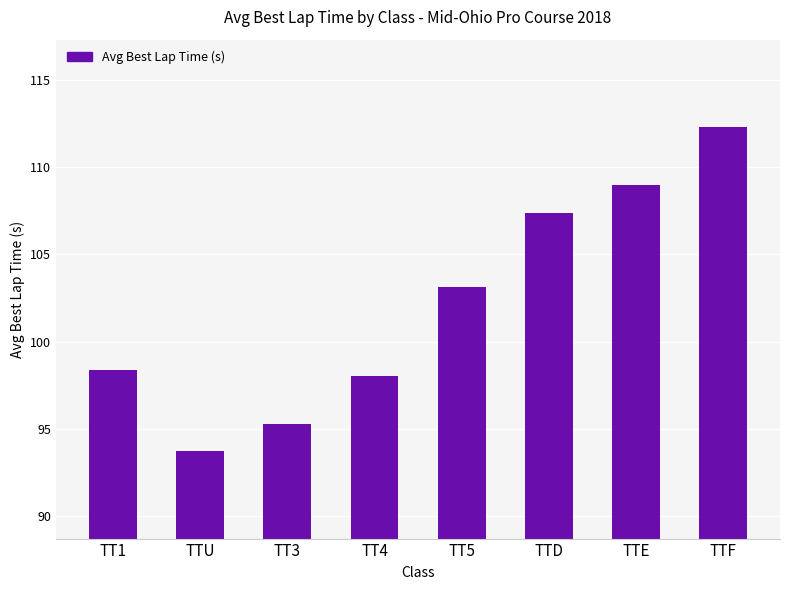

What is the sum of all values?

817.2